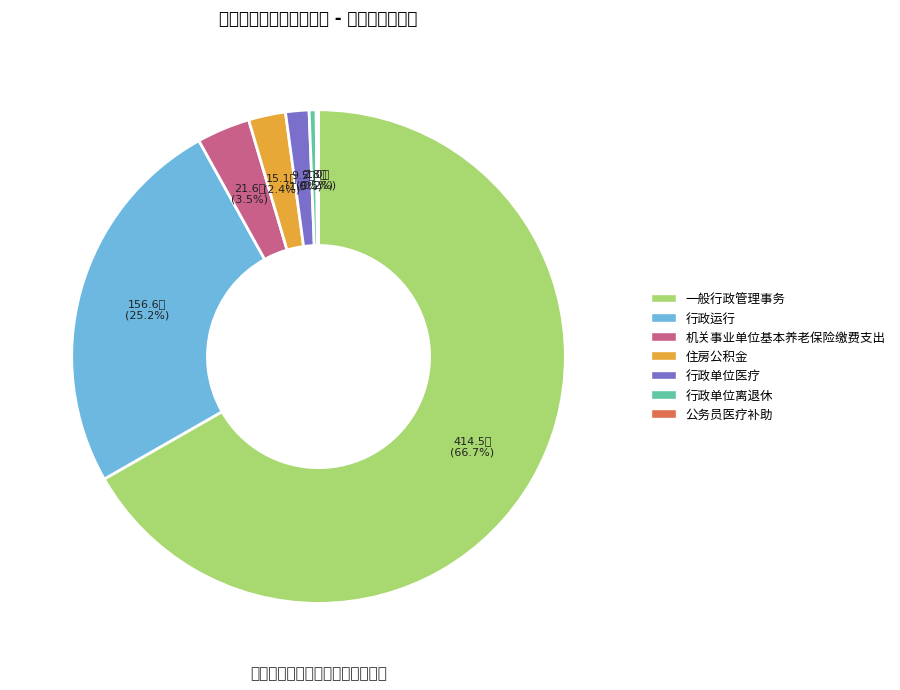

Approximately how many times larger is the value at 住房公积金 compared to 公务员医疗补助?

15.7